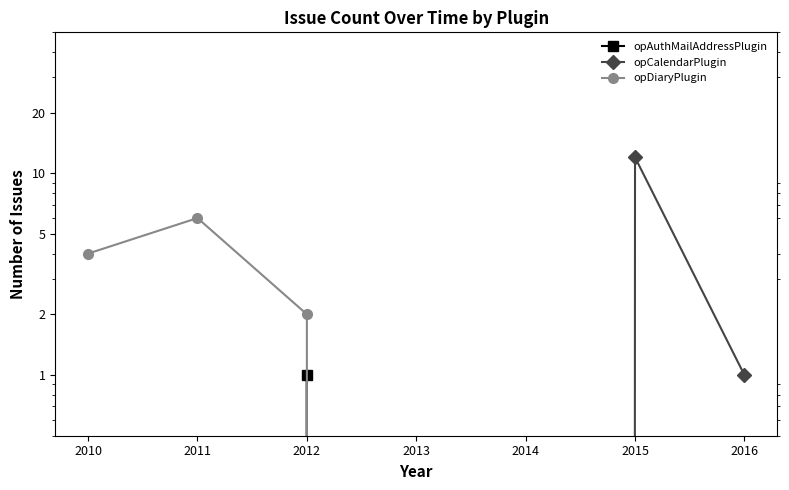

Is it true that opDiaryPlugin equals 0 at 2014?

True